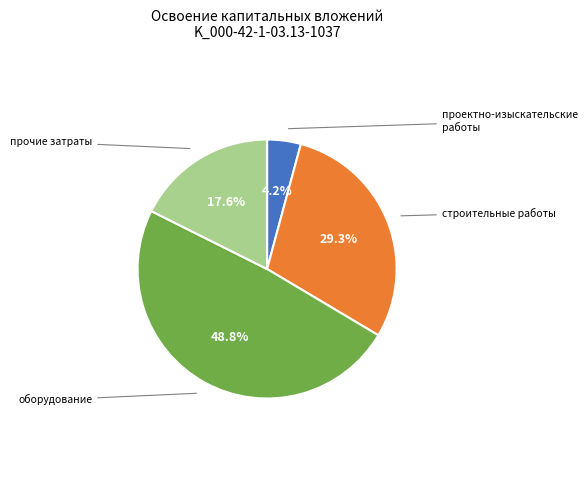

What percentage is NOT represented by прочие затраты?

82.4%